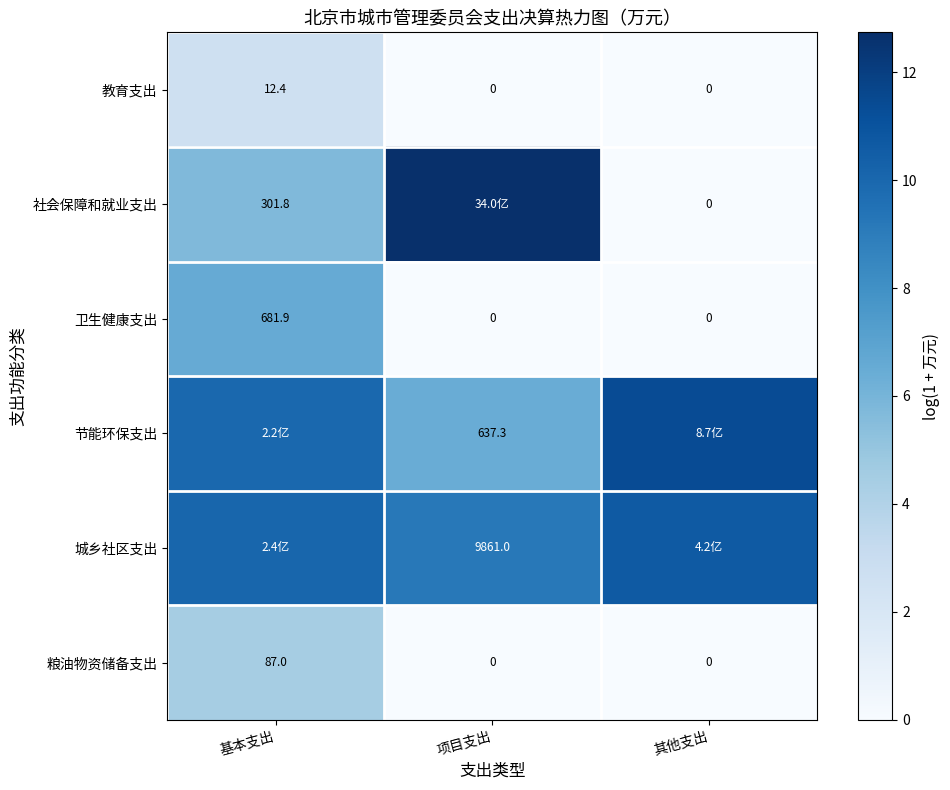

Which category has the highest value in the 教育支出 series?

基本支出